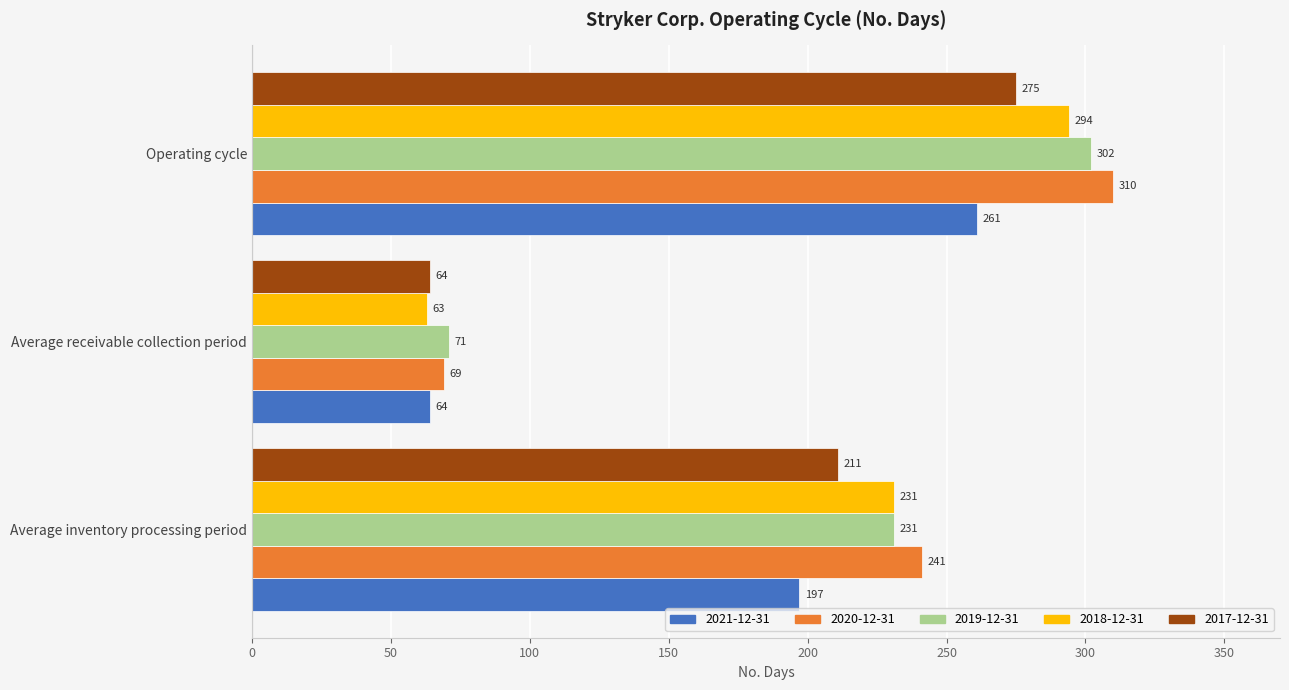

True or false: 2020-12-31 has a value of 310 at Operating cycle.

True